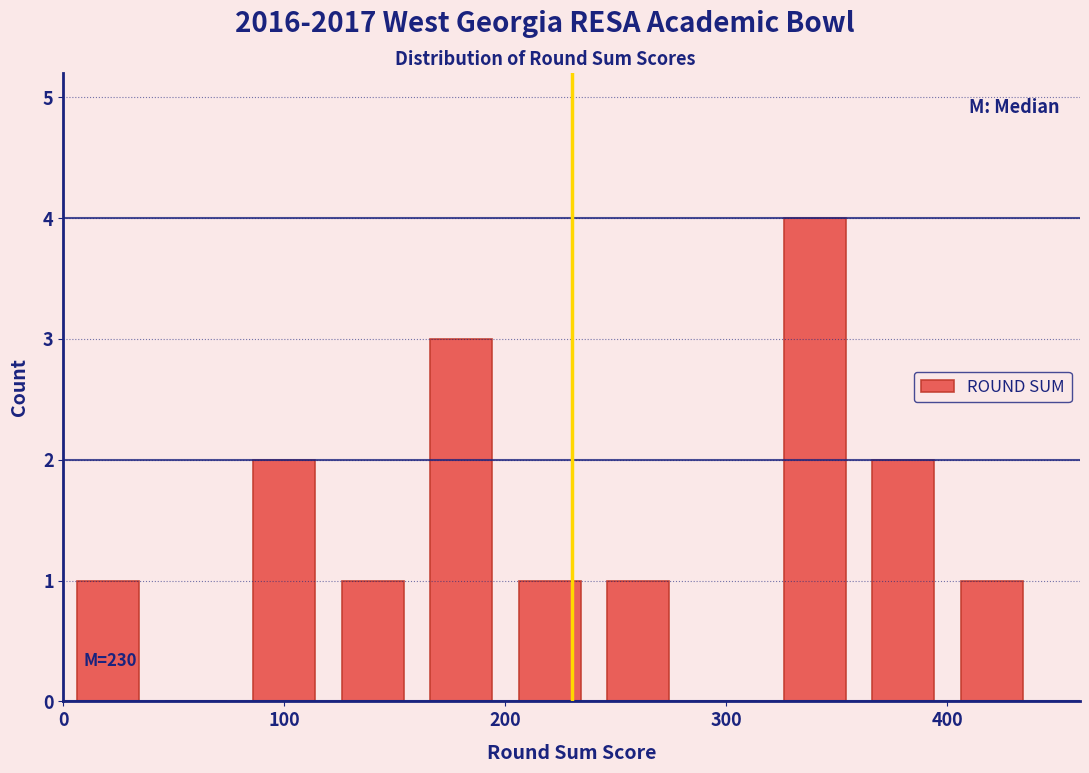

Which range on the x-axis has the tallest bar?

320 to 360